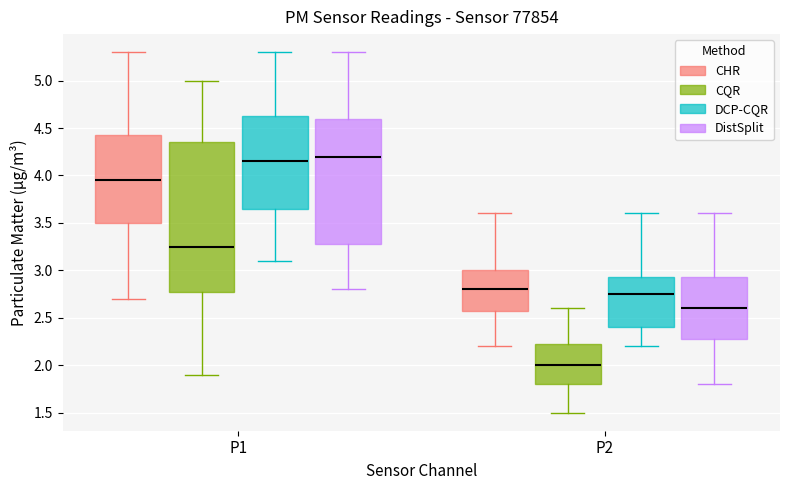

Which box is the tallest, from its lower edge to its upper edge?

P1 (CQR)